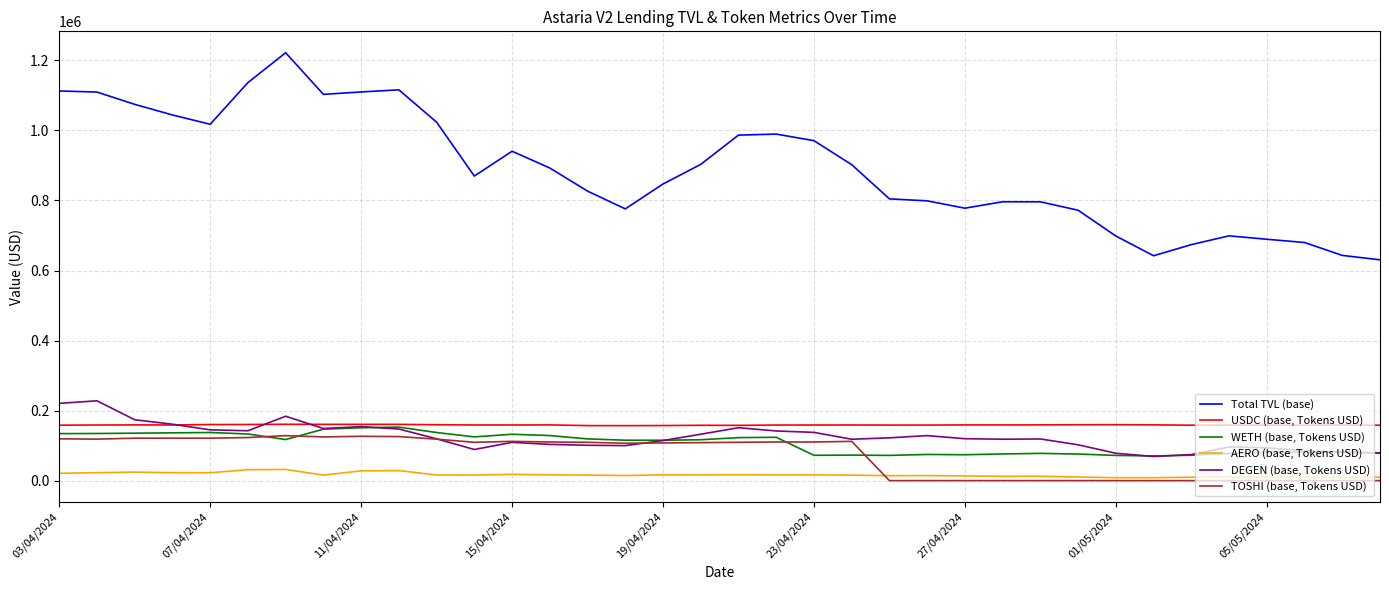

Which series has the largest total across all categories?

Total TVL (base)